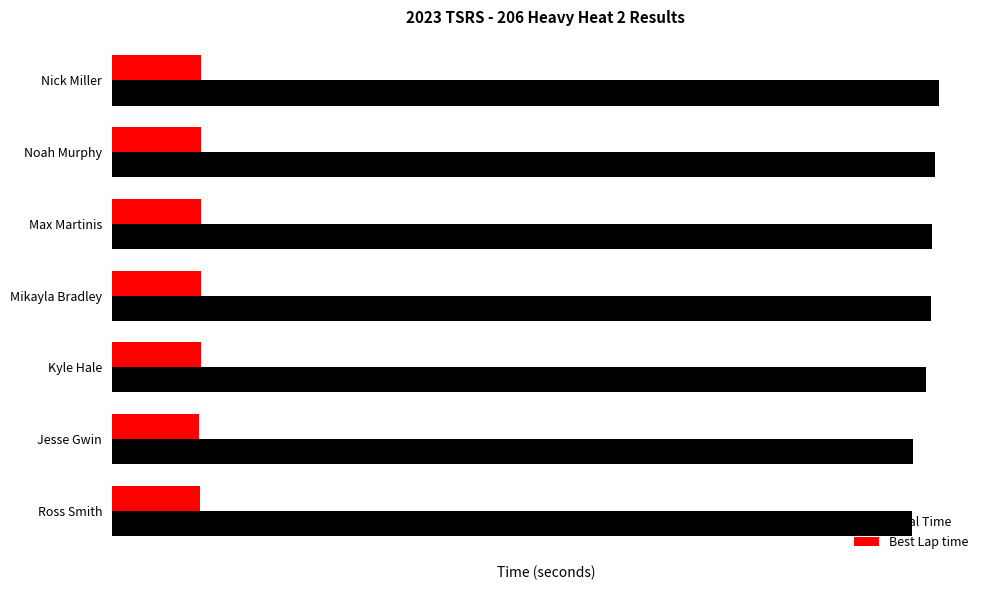

What are all the series names shown in the legend?

Total Time, Best Lap time